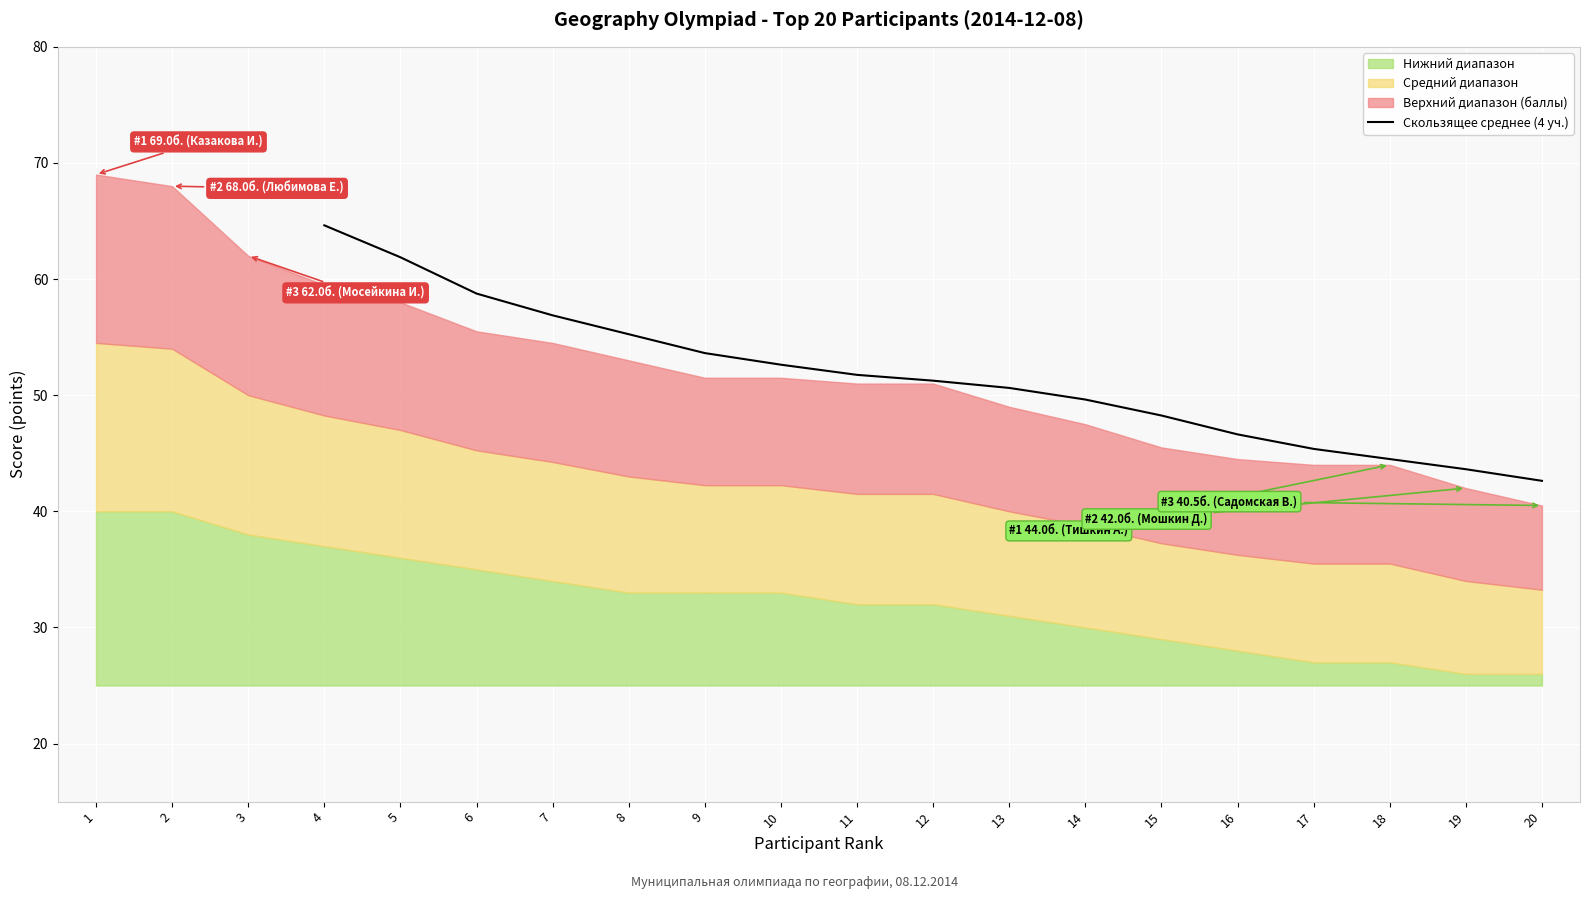

What is the minimum value for Скользящее среднее (4 уч.)?

42.6